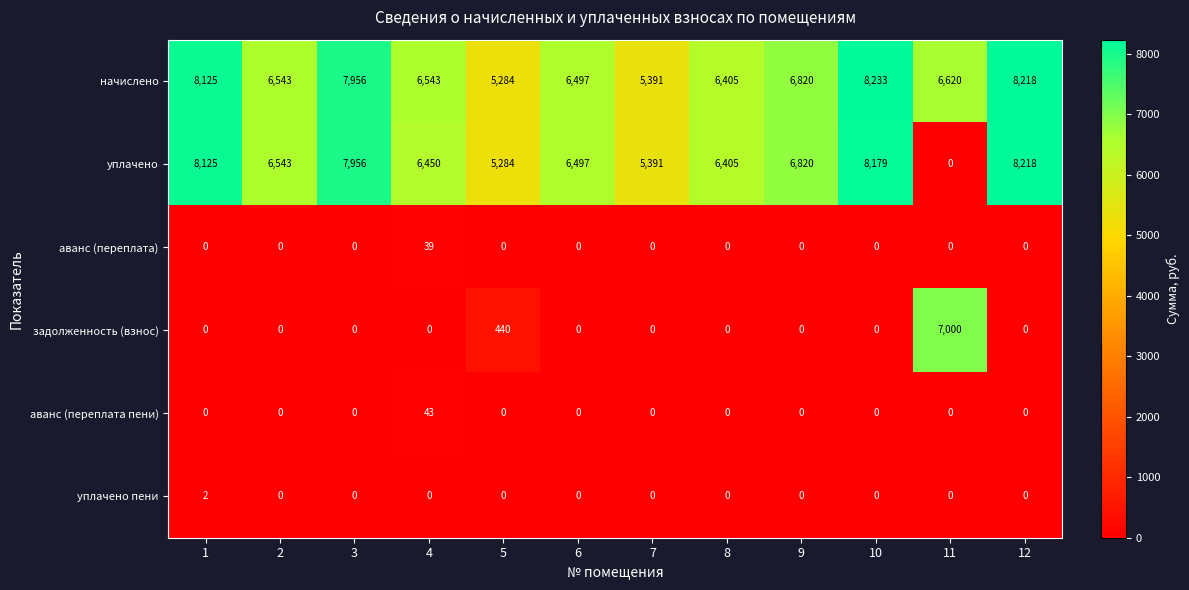

Is it true that уплачено пени equals -1 at 9?

False